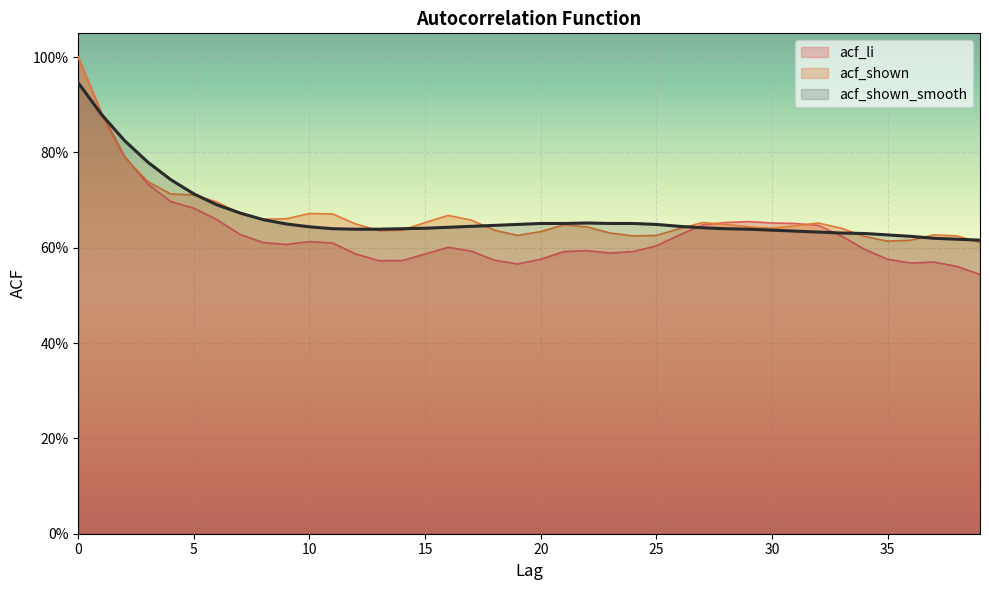

At which label is acf_shown_smooth closest to 0?

39